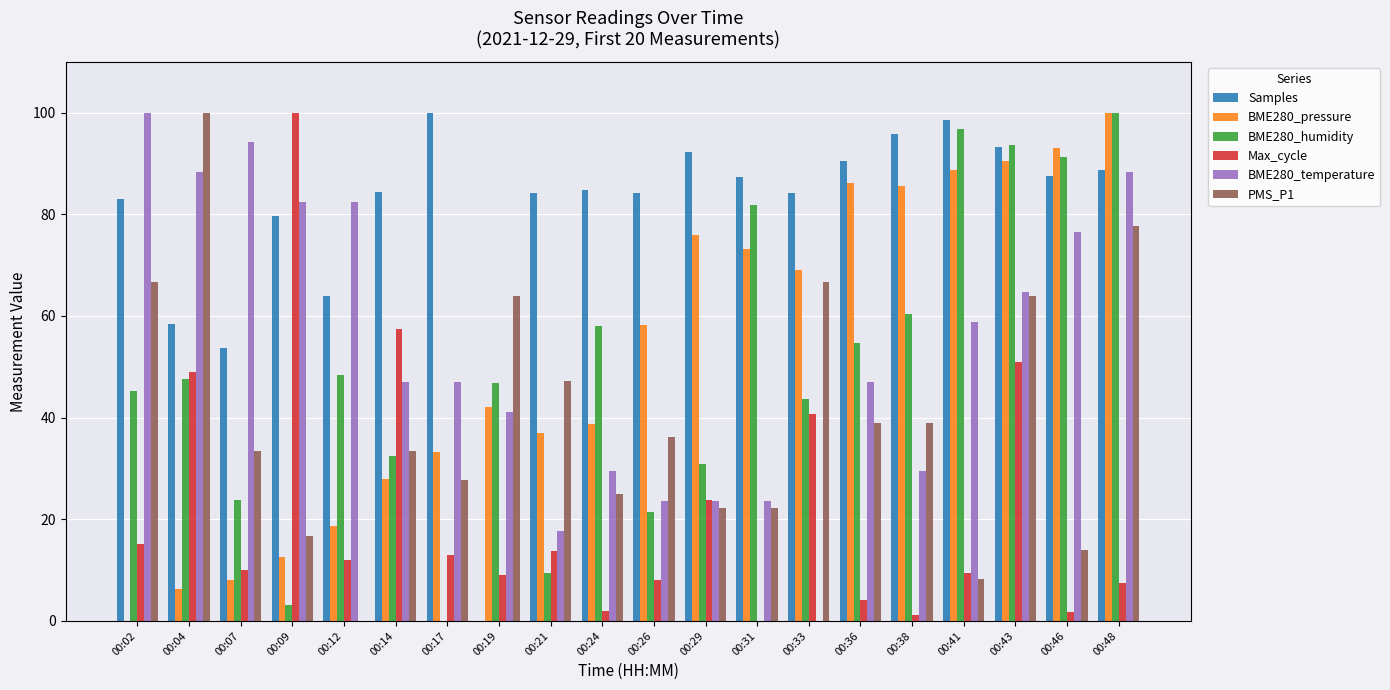

Are the bars grouped side by side (vs. stacked)?

Yes